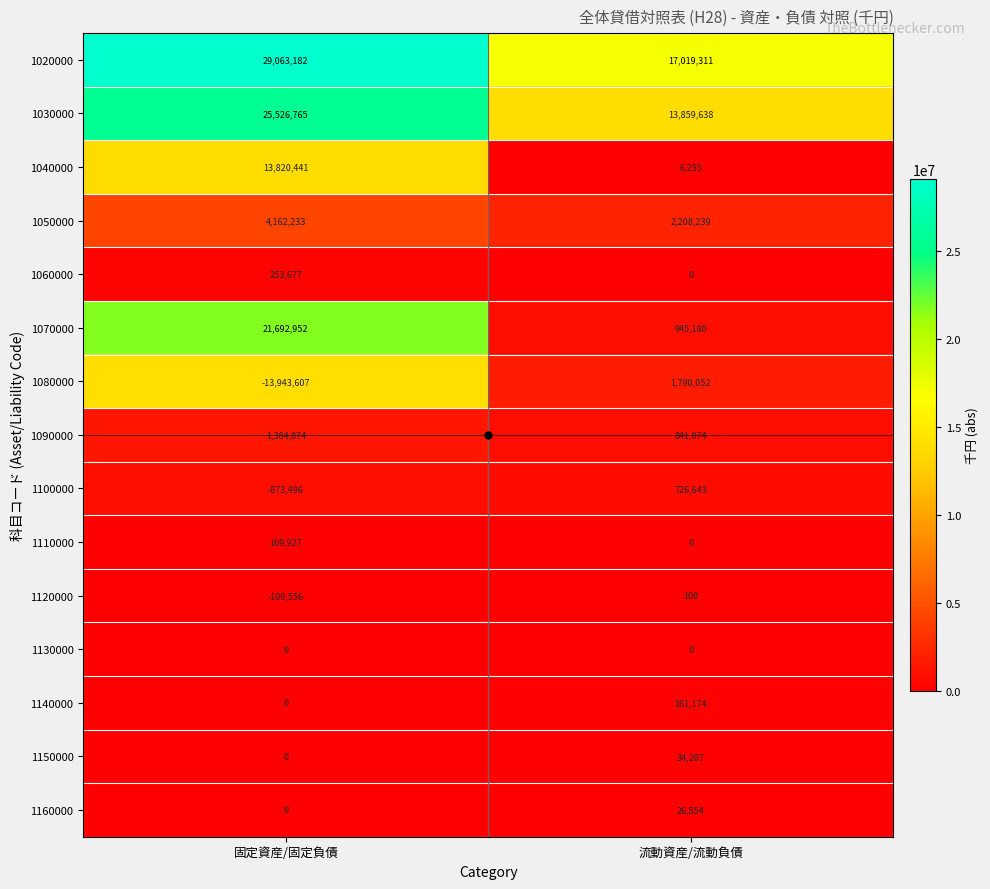

Count the number of categories in the chart.

2